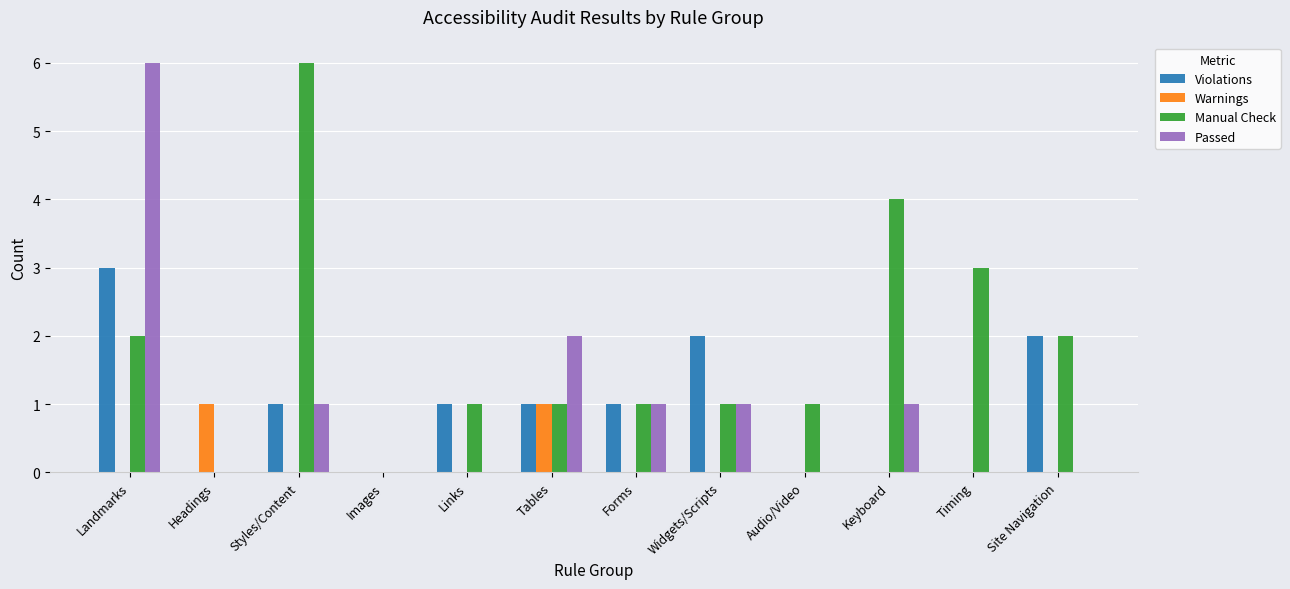

Are the bars horizontal?

No